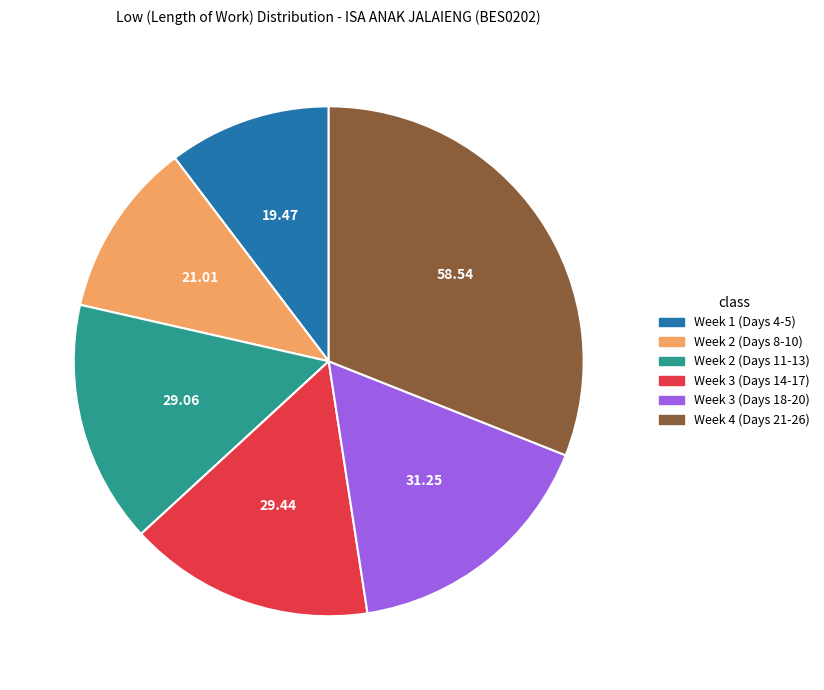

Approximately how many times larger is the value at Week 2 (Days 8-10) compared to Week 2 (Days 11-13)?

0.7